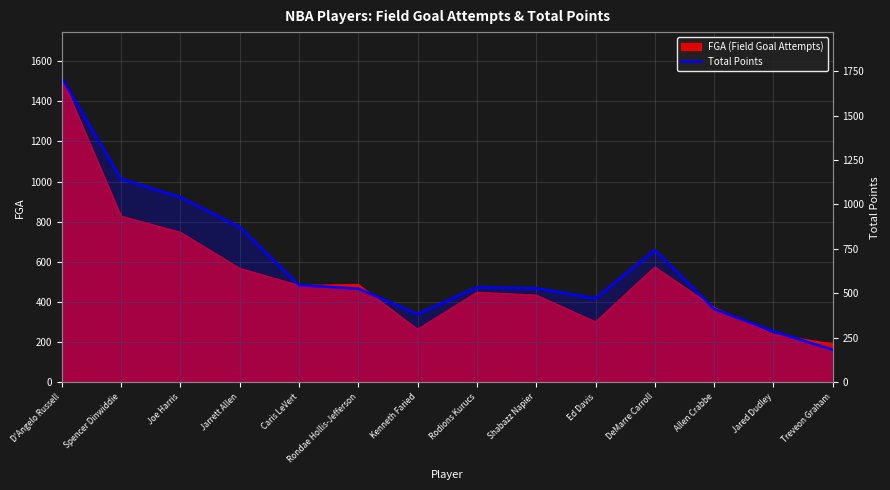

Rank the categories by value from highest to lowest.

D'Angelo Russell, Spencer Dinwiddie, Joe Harris, Jarrett Allen, DeMarre Carroll, Caris LeVert, Rodions Kurucs, Shabazz Napier, Rondae Hollis-Jefferson, Ed Davis, Allen Crabbe, Kenneth Faried, Jared Dudley, Treveon Graham